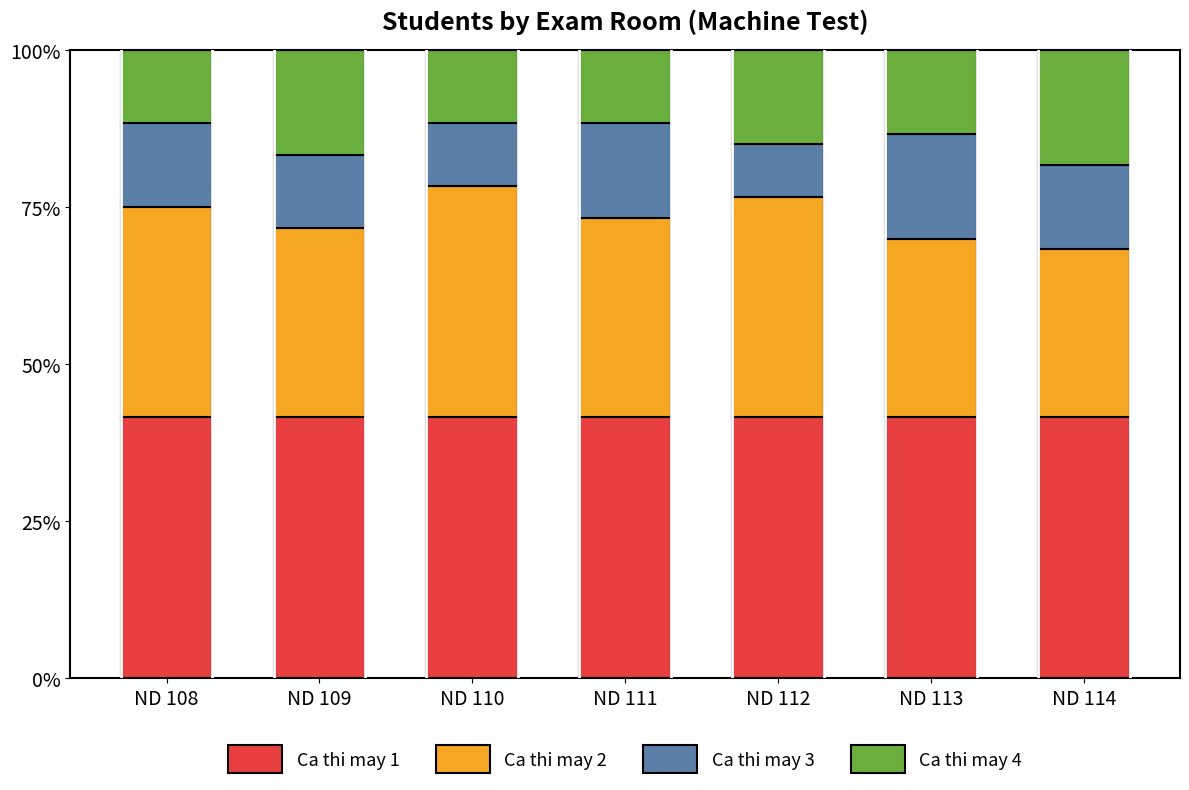

The Ca thi may 1 series shows 41.7 at ND 111. True or false?

True